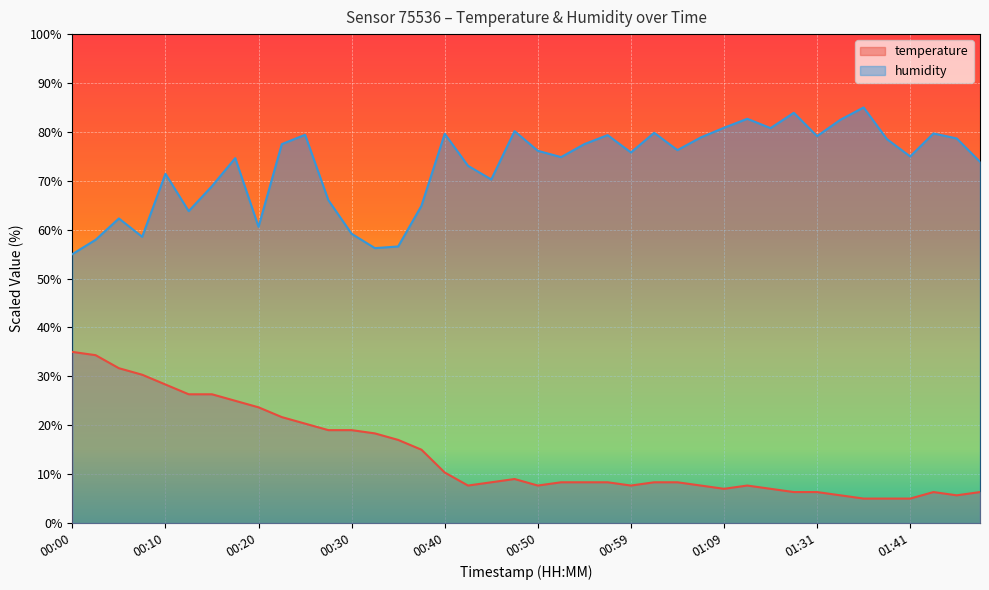

Where is the first local minimum for humidity?

00:08